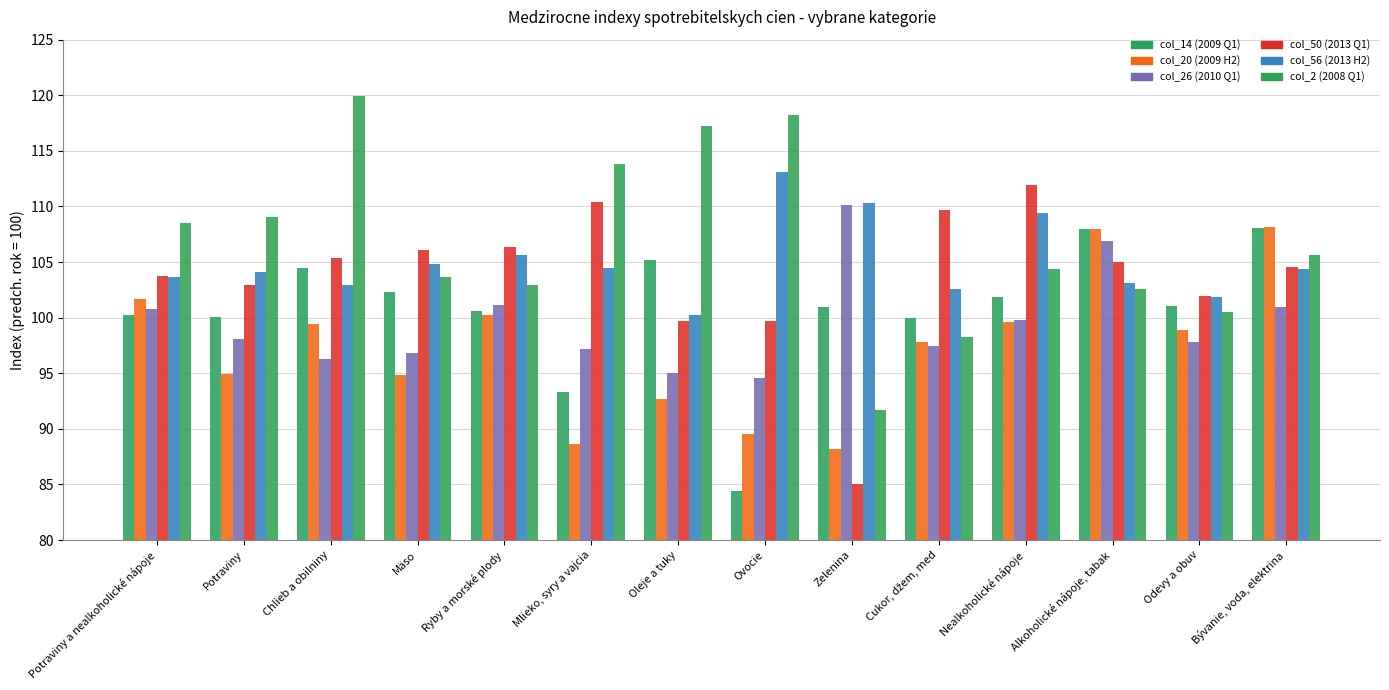

What are all the series names shown in the legend?

col_14 (2009 Q1), col_20 (2009 H2), col_26 (2010 Q1), col_50 (2013 Q1), col_56 (2013 H2), col_2 (2008 Q1)